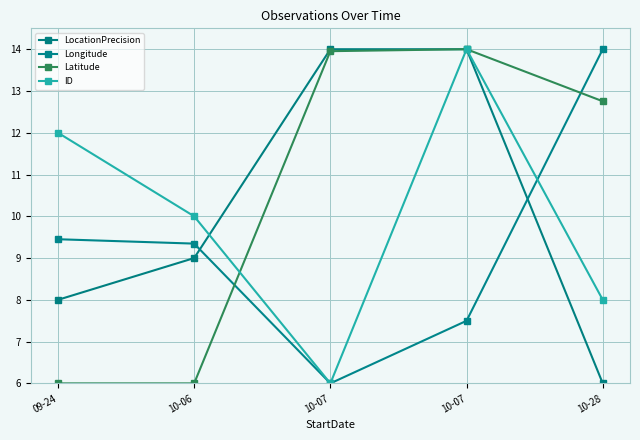

Where does the Longitude series first go above 9?

09-24